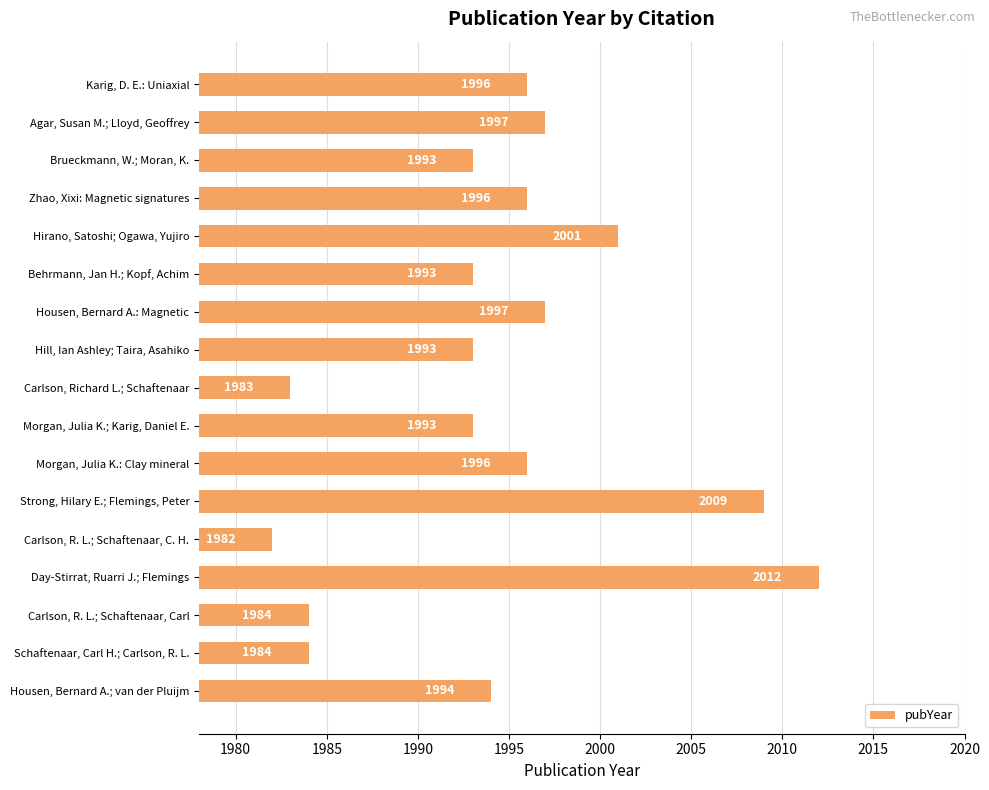

Between Day-Stirrat, Ruarri J.; Flemings and Carlson, R. L.; Schaftenaar, C. H., which is larger?

Day-Stirrat, Ruarri J.; Flemings